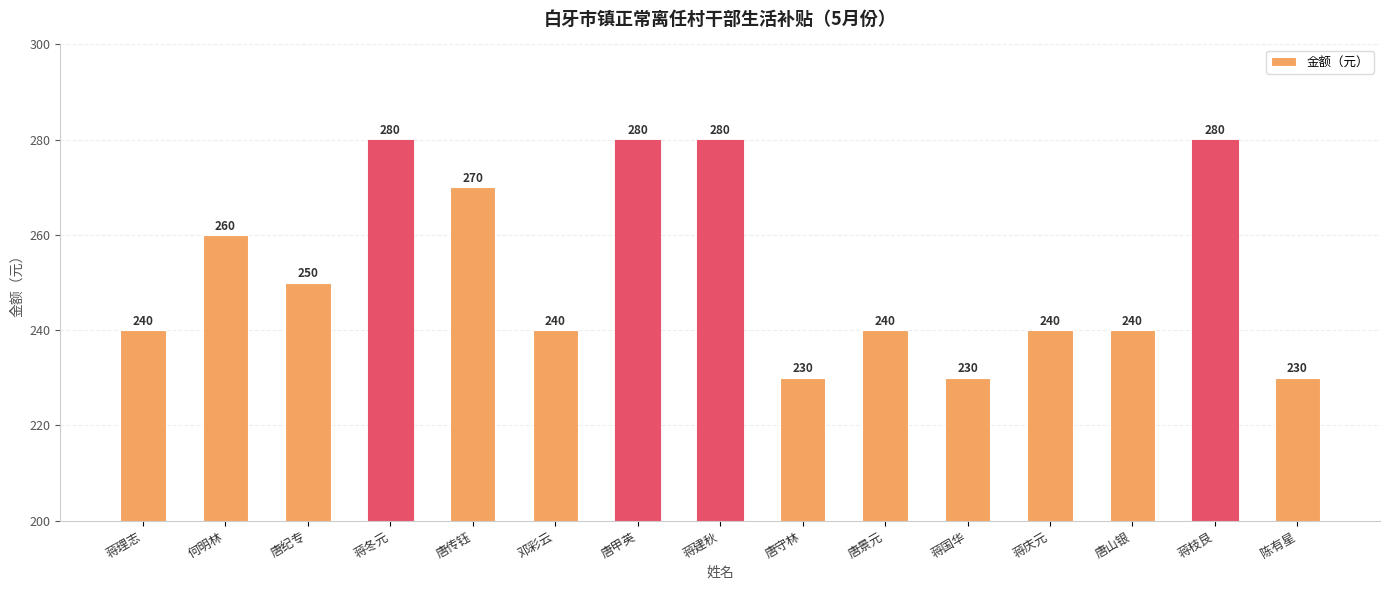

How many values are between 240 and 280?

12